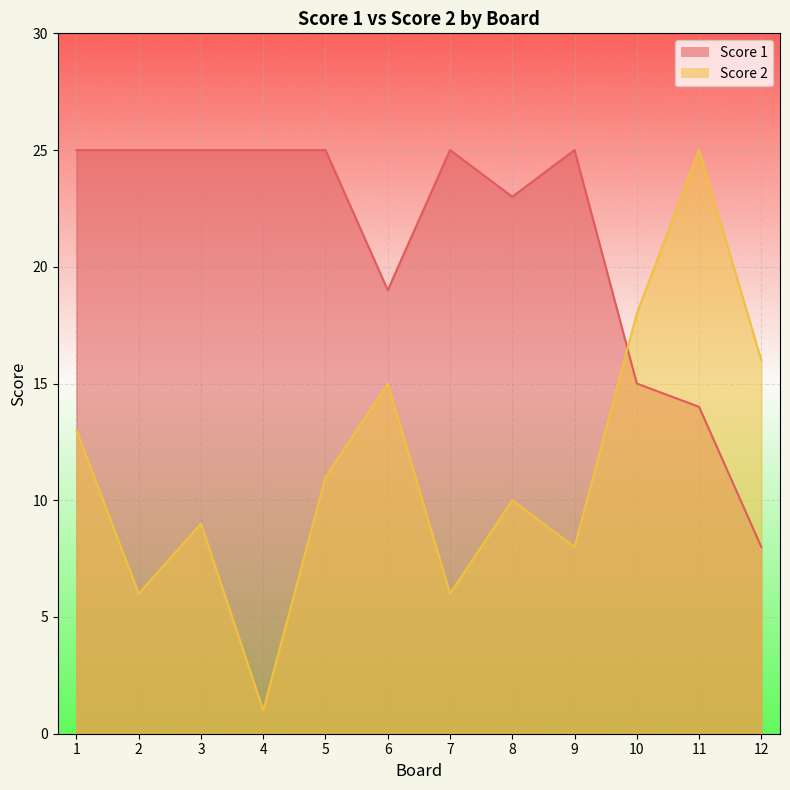

How many intersections are there between Score 1 and Score 2?

1